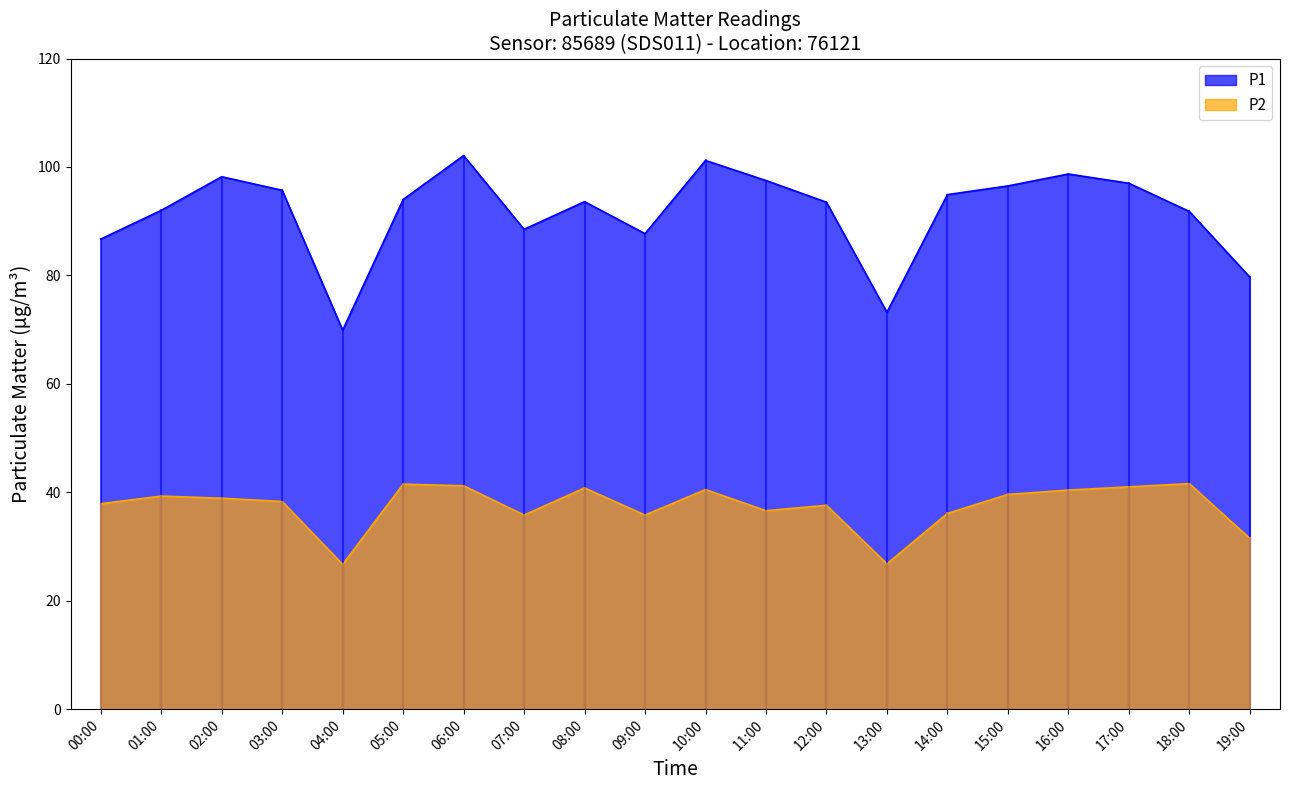

Between 02:00 and 07:00, which series saw the biggest shift?

P1